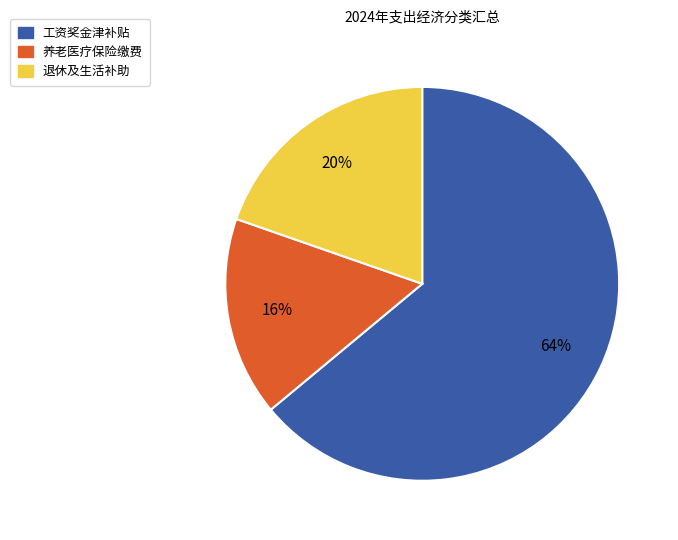

Between 工资奖金津补贴 and 养老医疗保险缴费, which is larger?

工资奖金津补贴